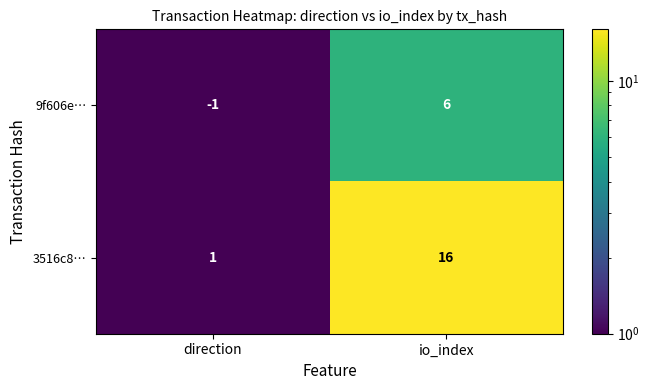

Which series has the largest total across all categories?

3516c8…